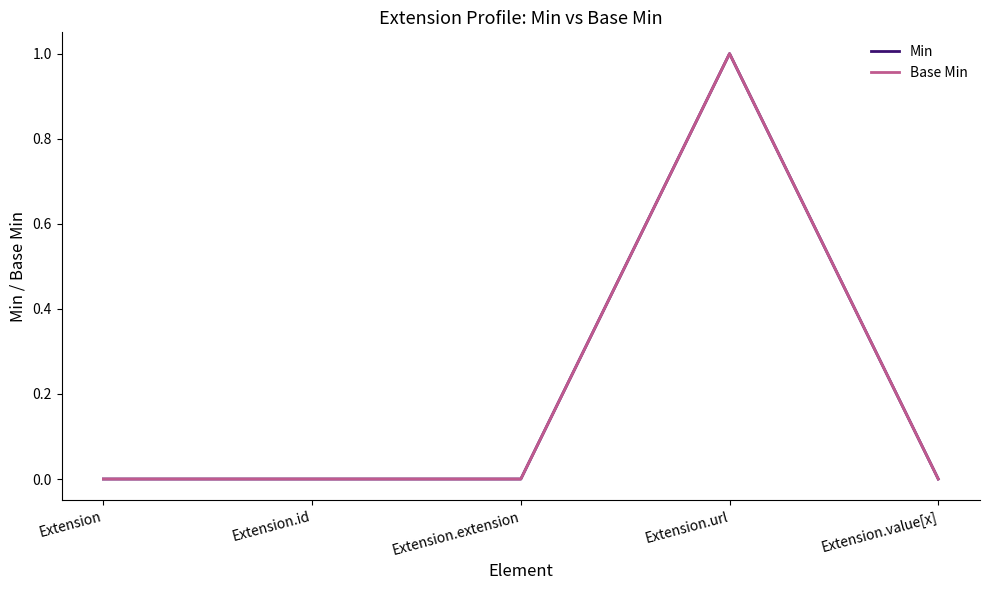

What is the difference between the maximum and minimum values in the Min series?

1